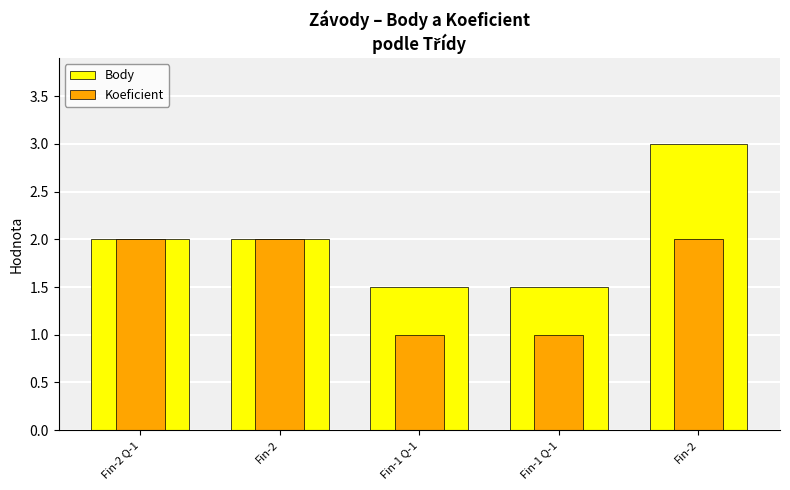

Rank the series at Fin-2 from lowest to highest value.

Body, Koeficient